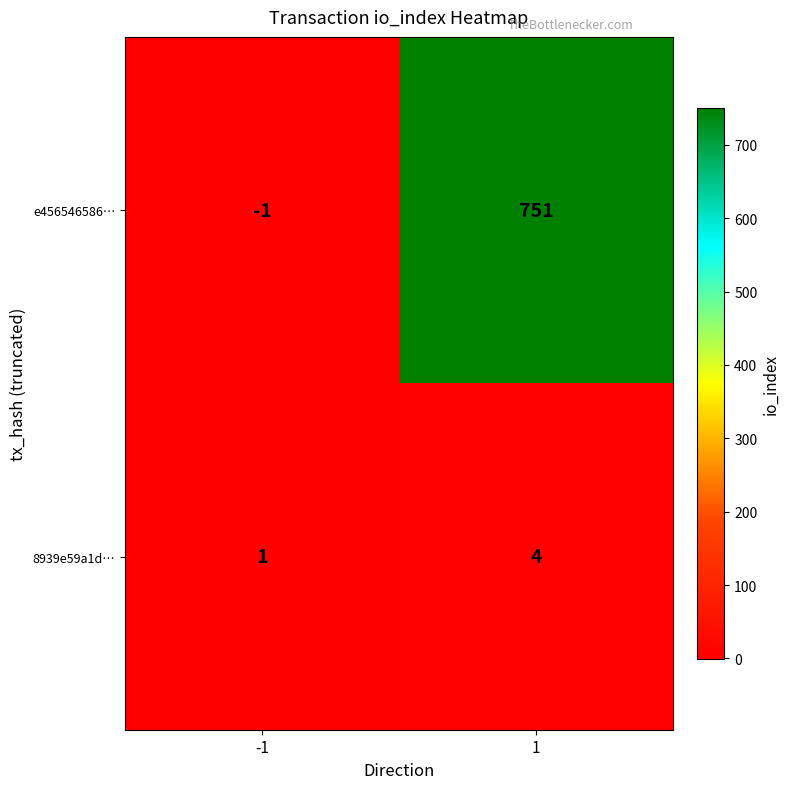

What is the minimum value shown in the chart?

-1